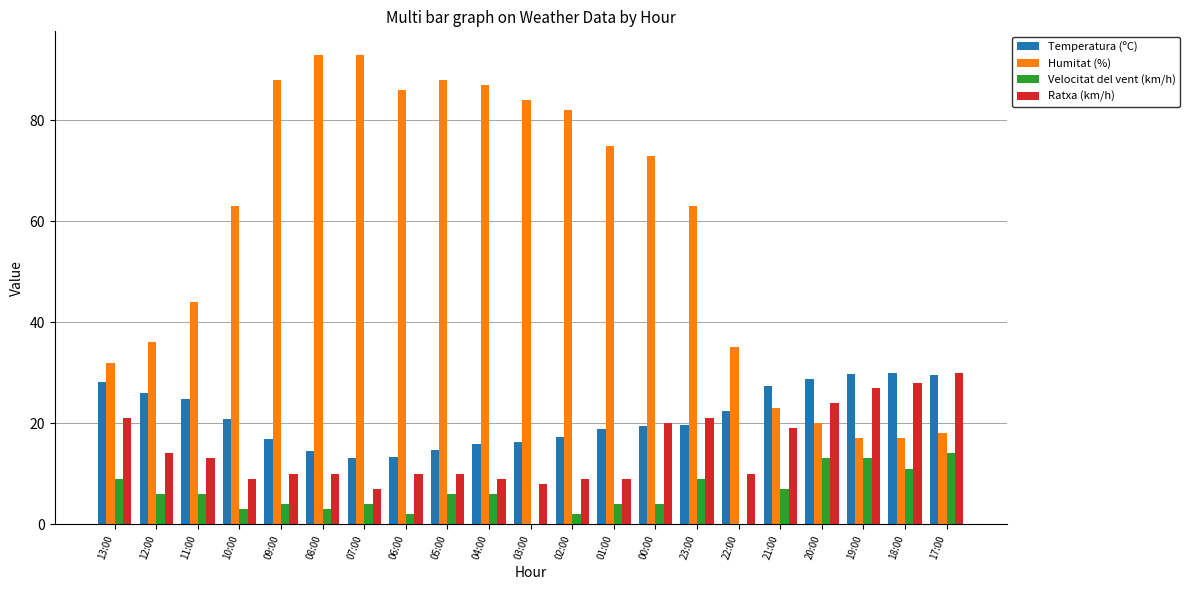

The Humitat (%) series shows 5.7 at 20:00. True or false?

False